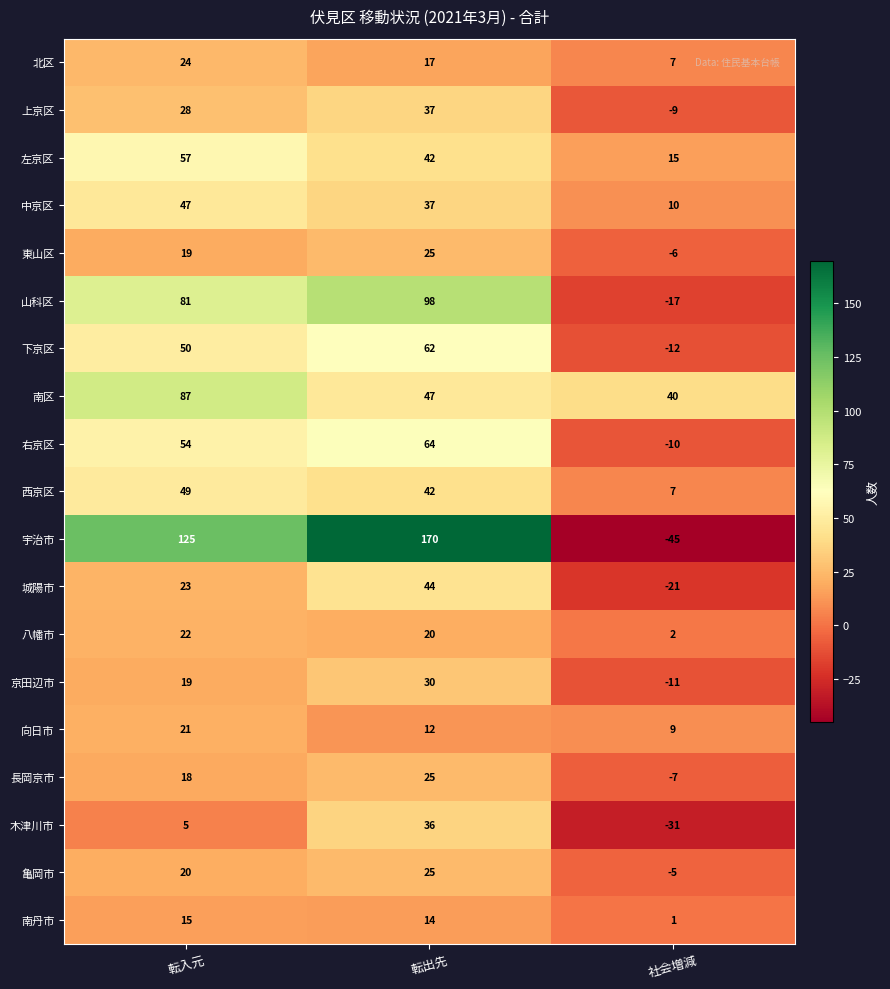

At which category is the sum across all series the highest?

転出先